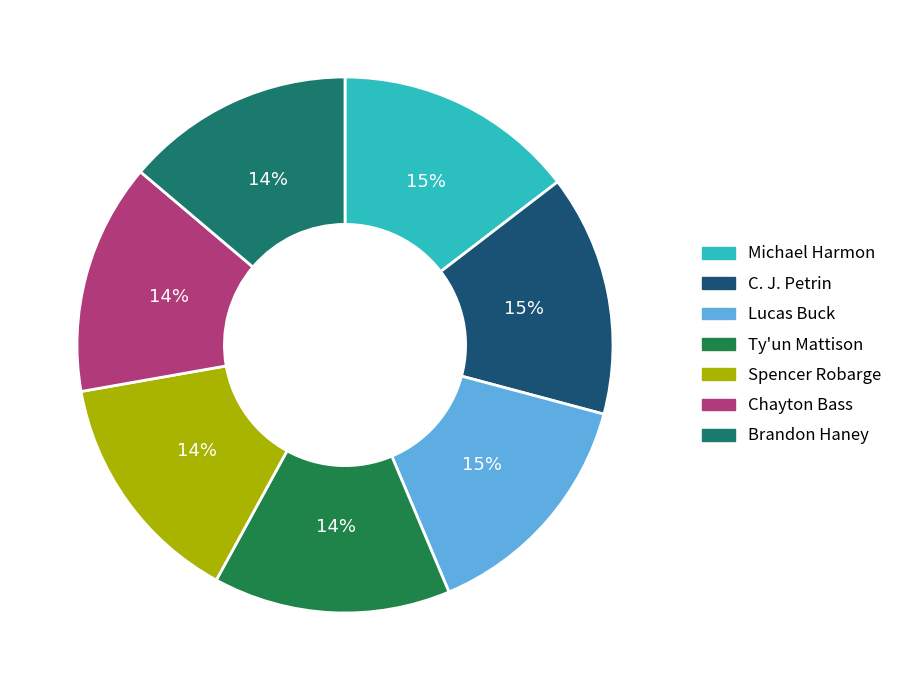

To the nearest percent, what is the difference between the largest and smallest slice percentages?

1%